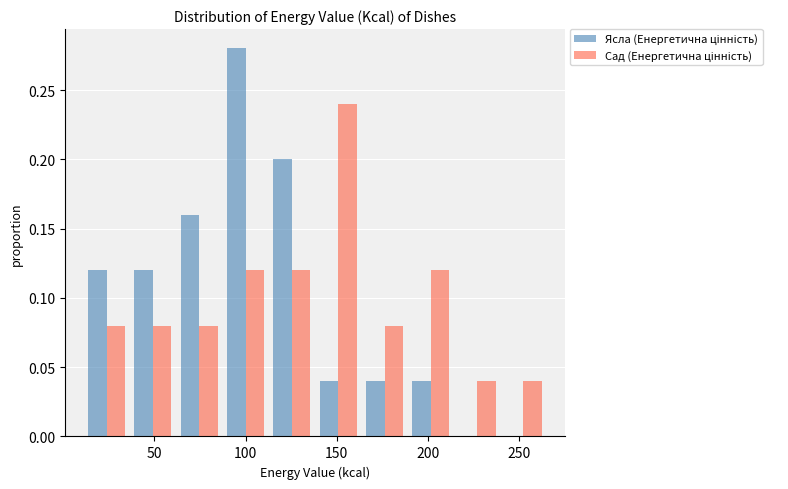

What is the height of the Ясла (Енергетична цінність) bar covering 10 to 35 on the x-axis? Neither the bar edges nor the heights are printed on the chart, so give them approximately, as read against the axes.

0.12